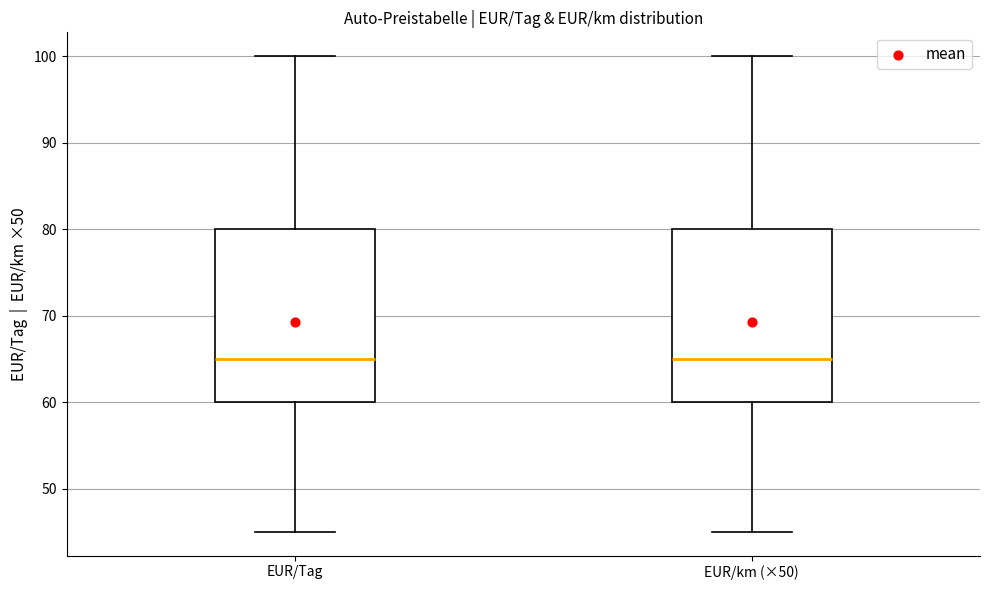

Where does the upper whisker of the box for EUR/Tag end on the y-axis? The values are not printed on the chart, so give them approximately, as read against the axis.

100